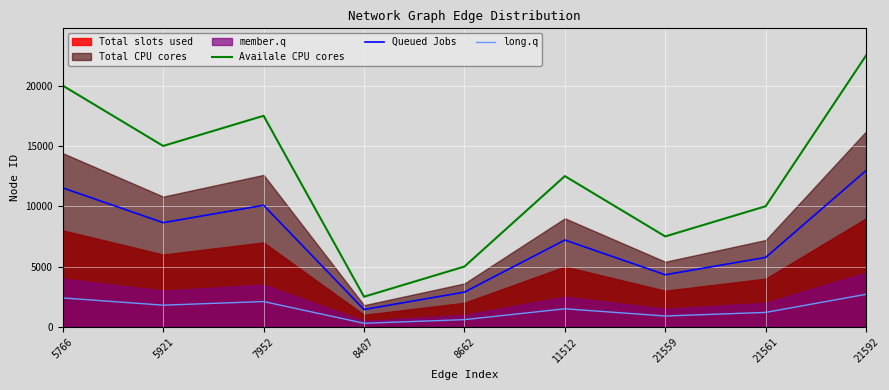

Where is Availale CPU cores nearest to the value 12500?

11512